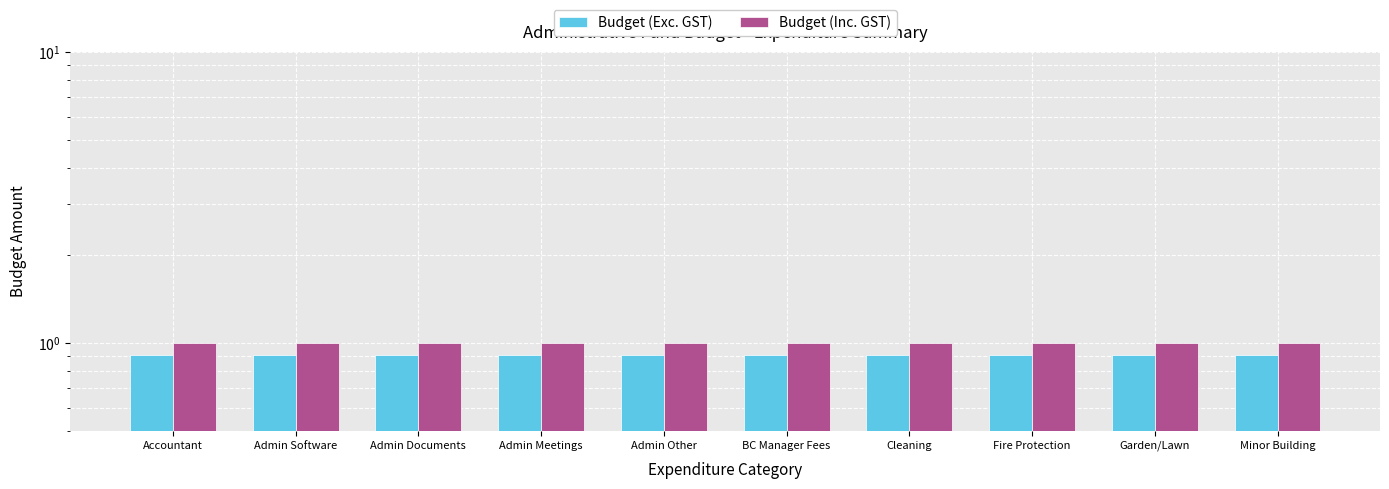

What are all the series names shown in the legend?

Budget (Exc. GST), Budget (Inc. GST)